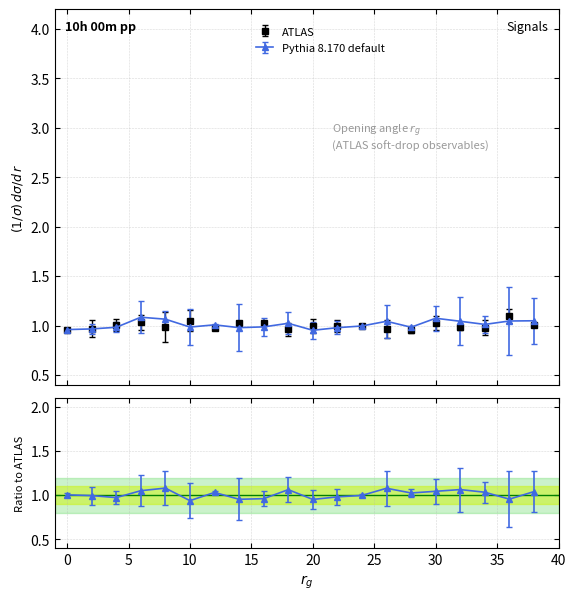

List the labels in order of Pythia 8.170 default value, smallest first.

20, 0, 2, 22, 14, 4, 28, 10, 16, 24, 12, 34, 18, 26, 32, 36, 38, 8, 30, 6